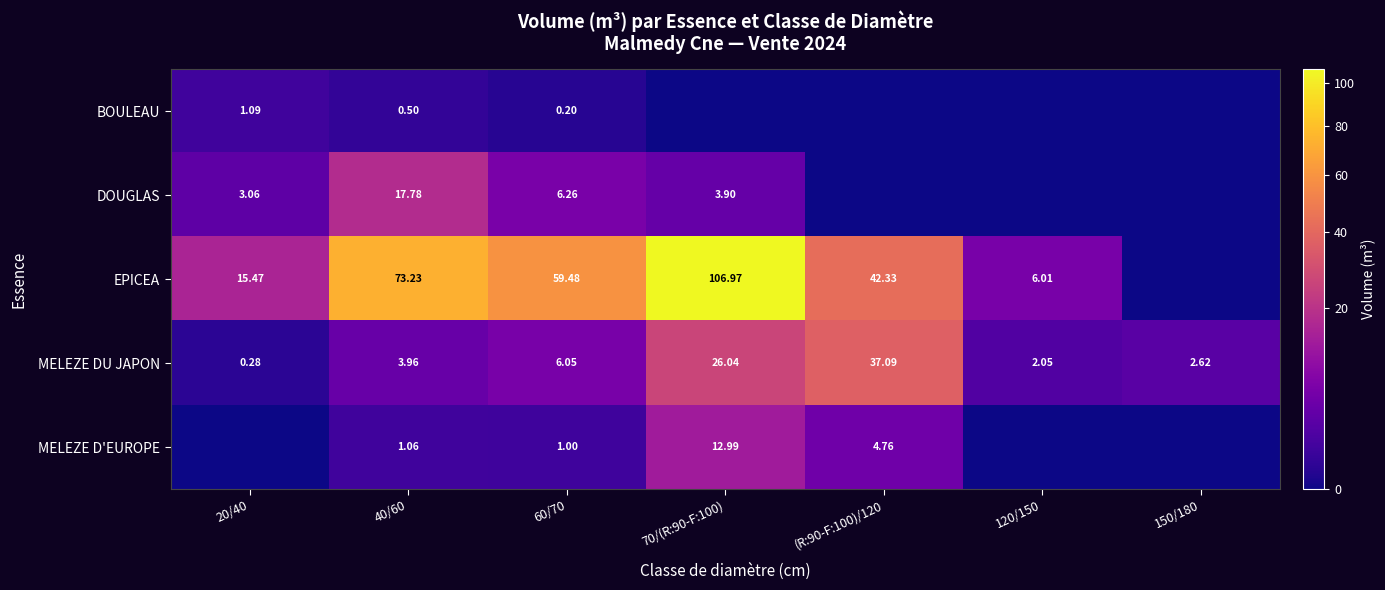

At 40/60, list the series in order from largest to smallest.

EPICEA, DOUGLAS, MELEZE DU JAPON, MELEZE D'EUROPE, BOULEAU